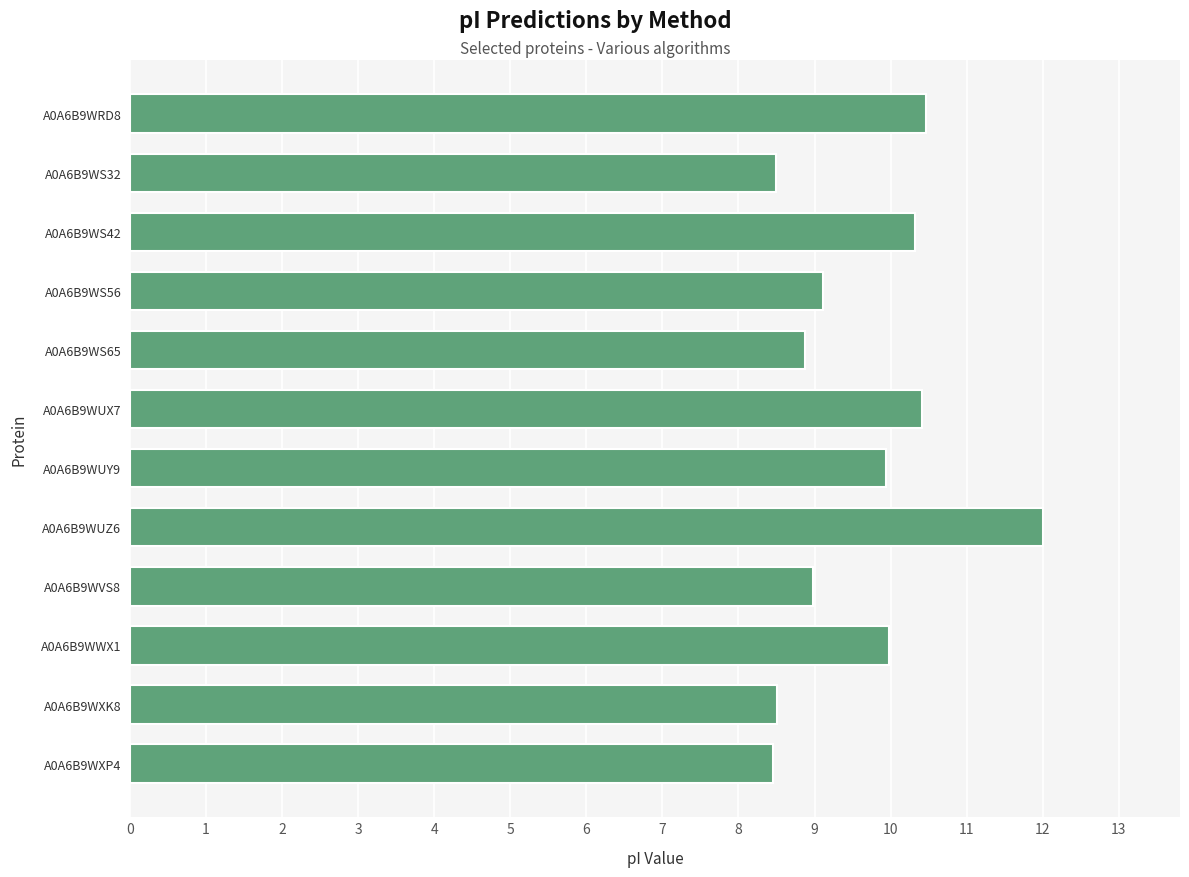

The value at A0A6B9WS56 is 9.1. True or false?

True